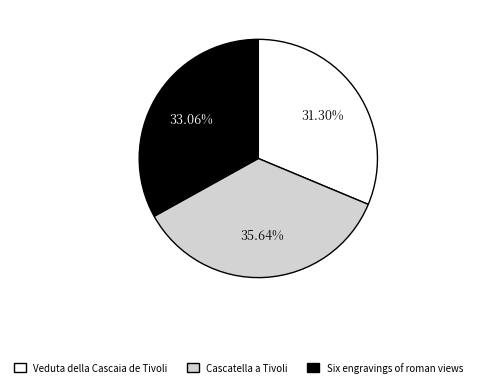

True or false: Veduta della Cascaia de Tivoli accounts for 31% of the total.

True